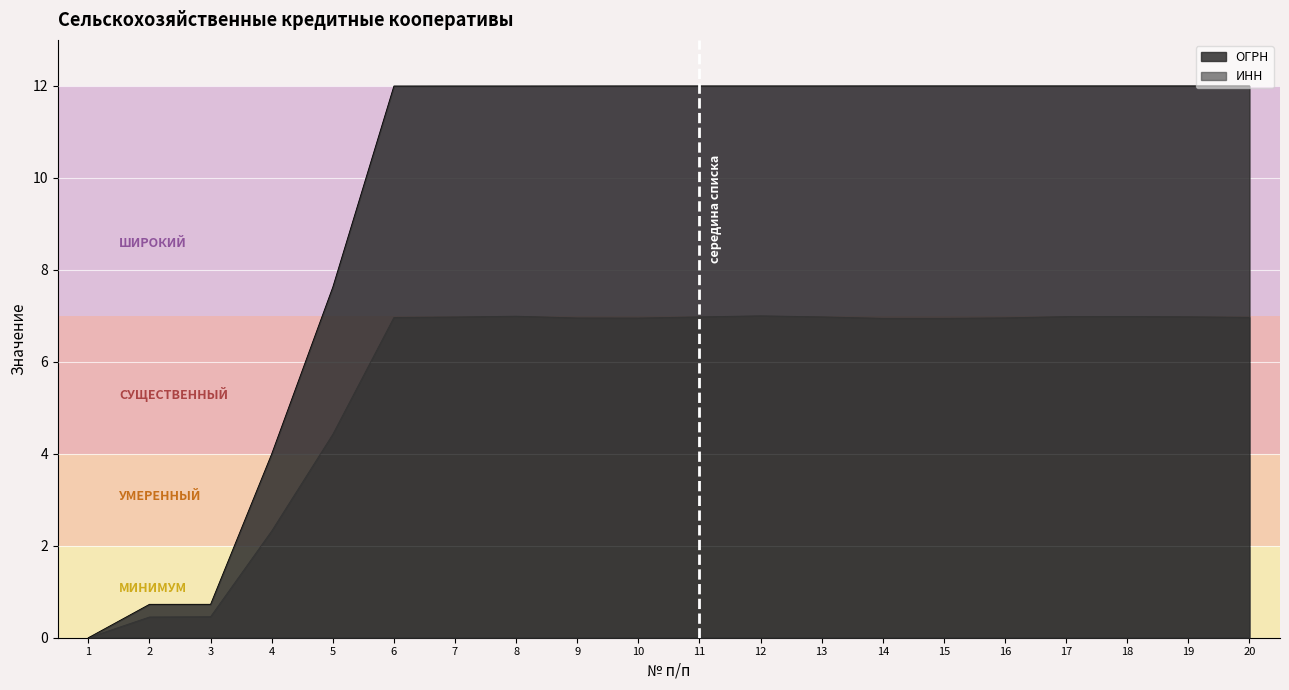

Does the chart display data point markers on the line(s)?

No